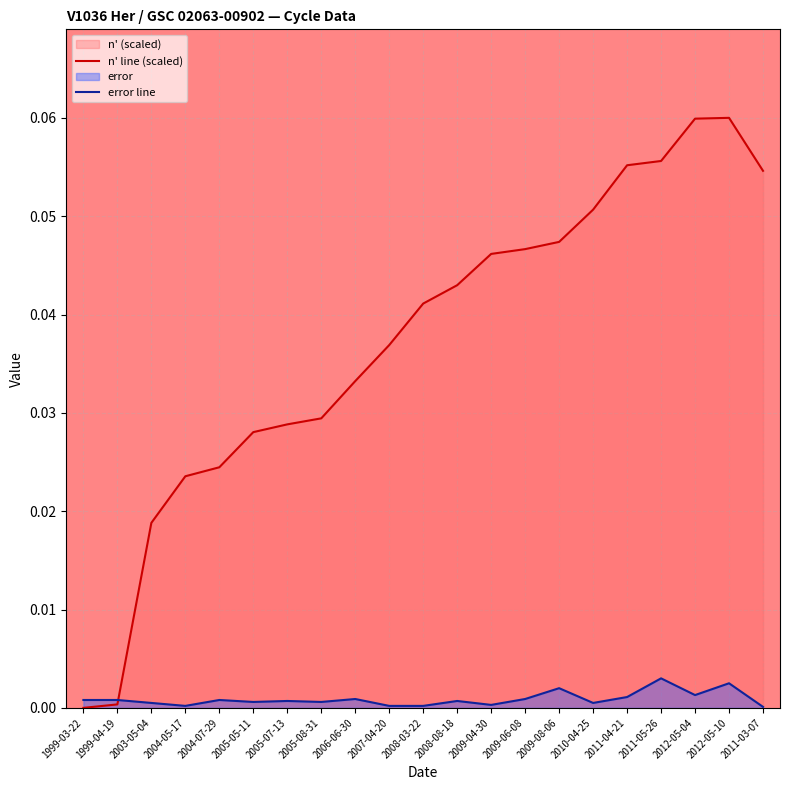

The value of n' line (scaled) at 2010-04-25 is 0.1. True or false?

True